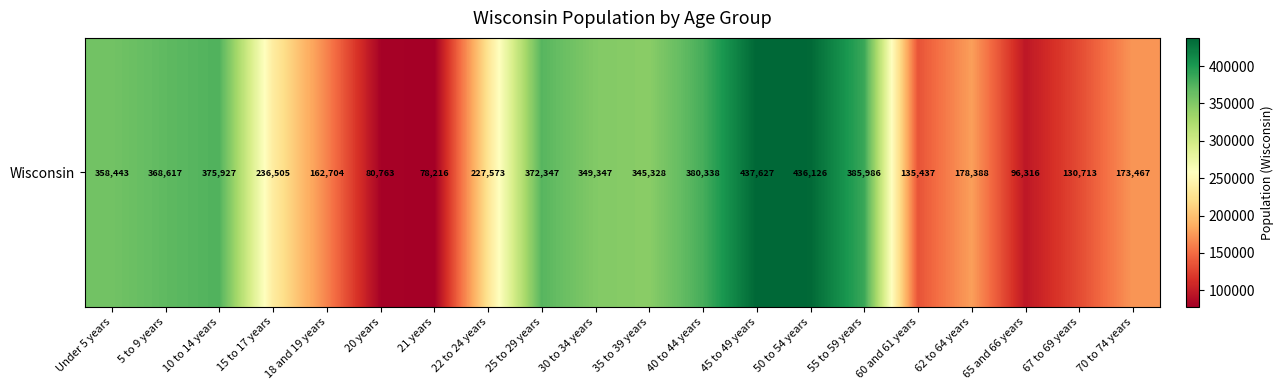

True or false: the data shows 78216 at 21 years.

True